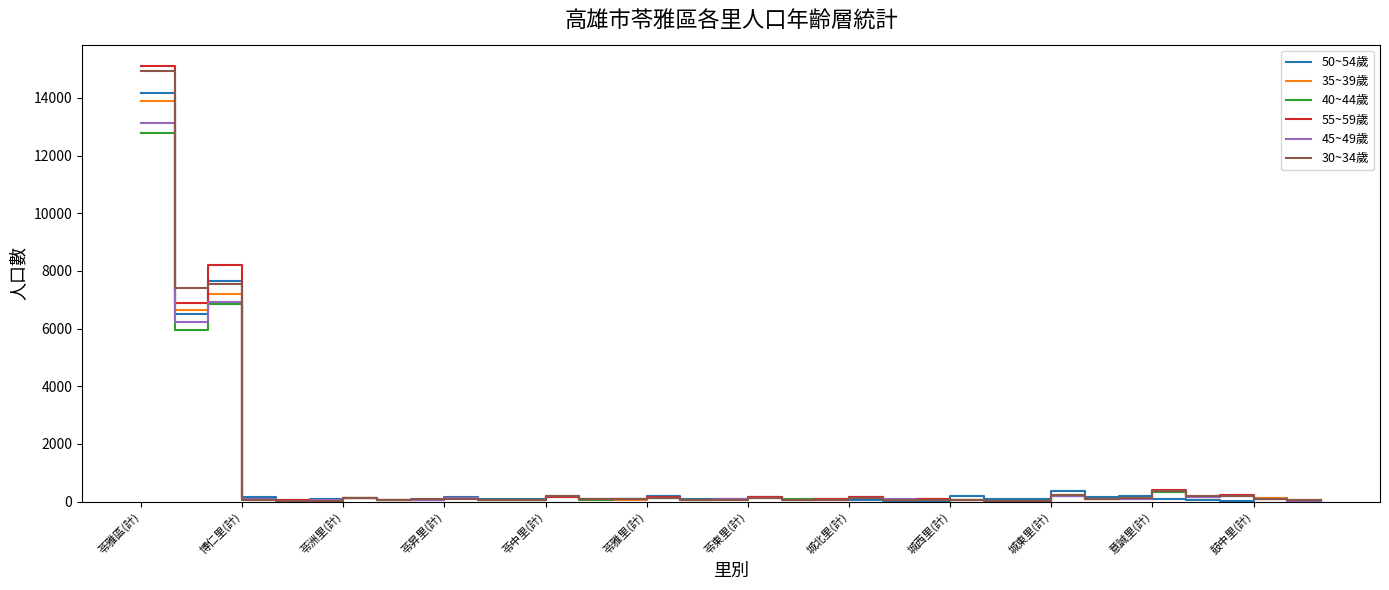

List the series in order of their peak value, highest first.

55~59歲, 30~34歲, 50~54歲, 35~39歲, 45~49歲, 40~44歲